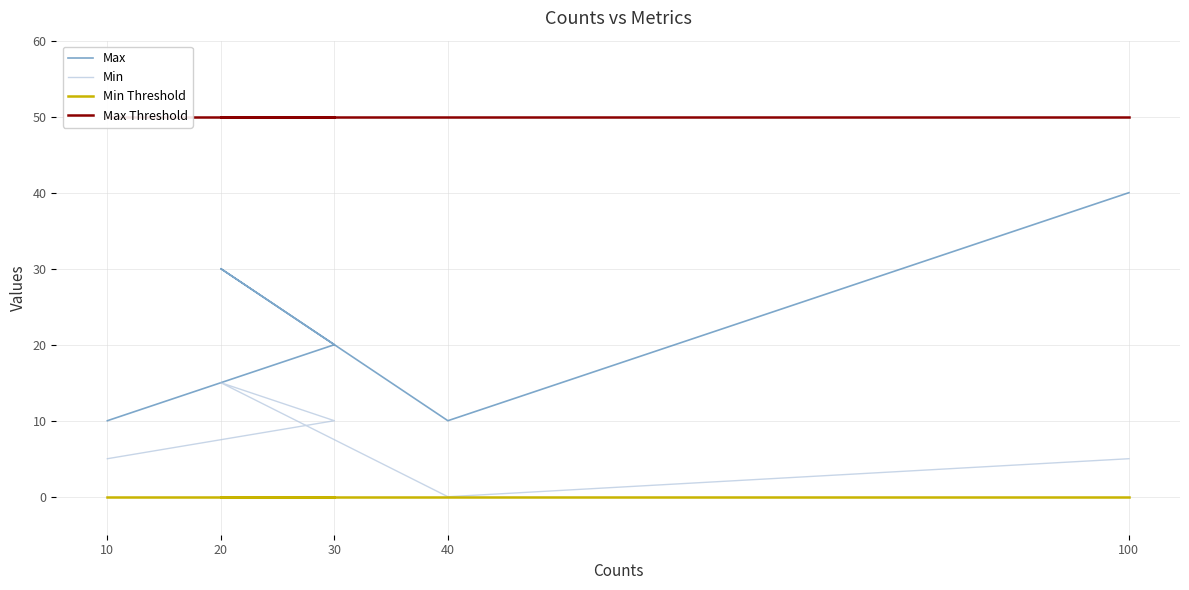

What position from the right is 100?

1